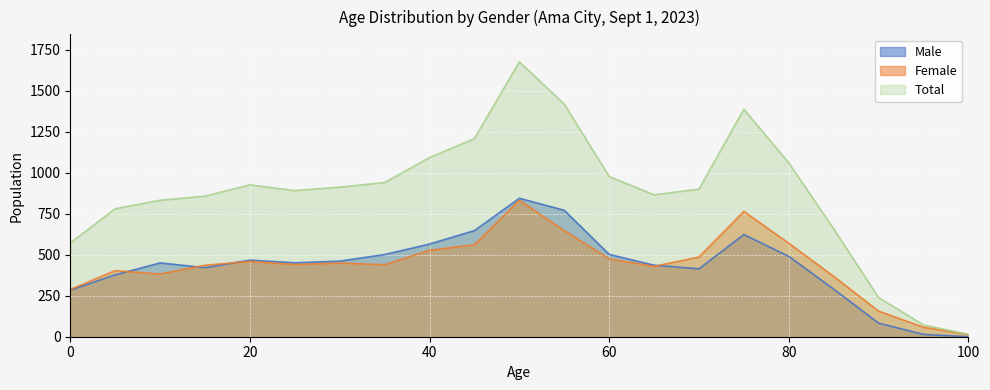

At which category does Total reach its first local peak?

20